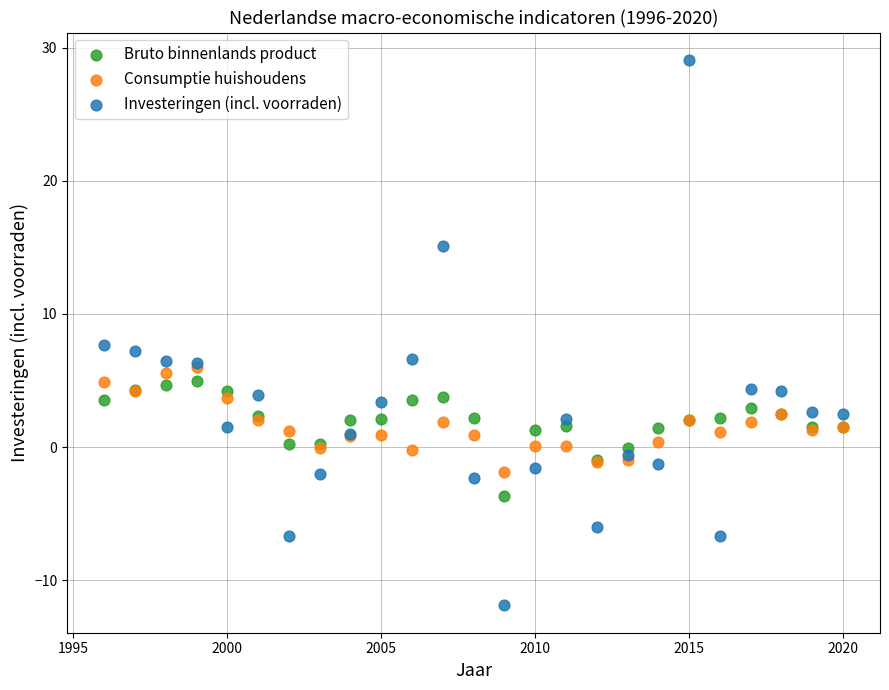

What are all the series names shown in the legend?

Bruto binnenlands product, Consumptie huishoudens, Investeringen (incl. voorraden)